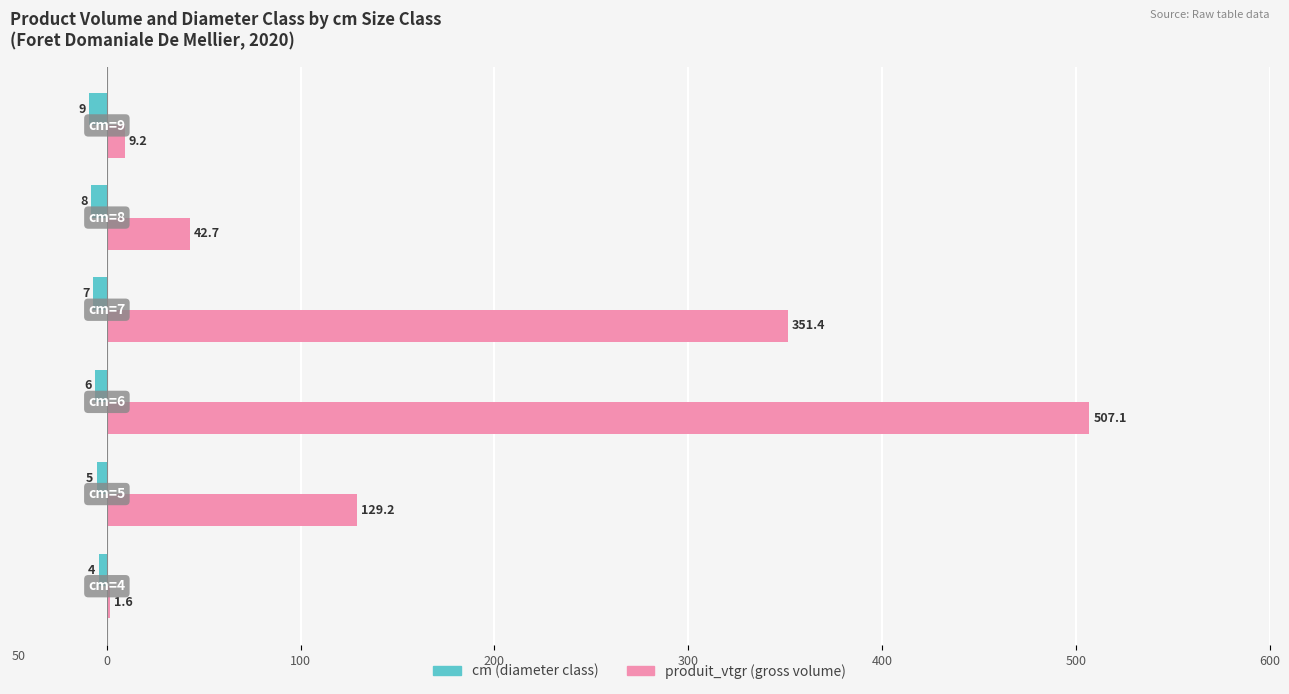

What are all the series names shown in the legend?

cm (diameter class), produit_vtgr (gross volume)